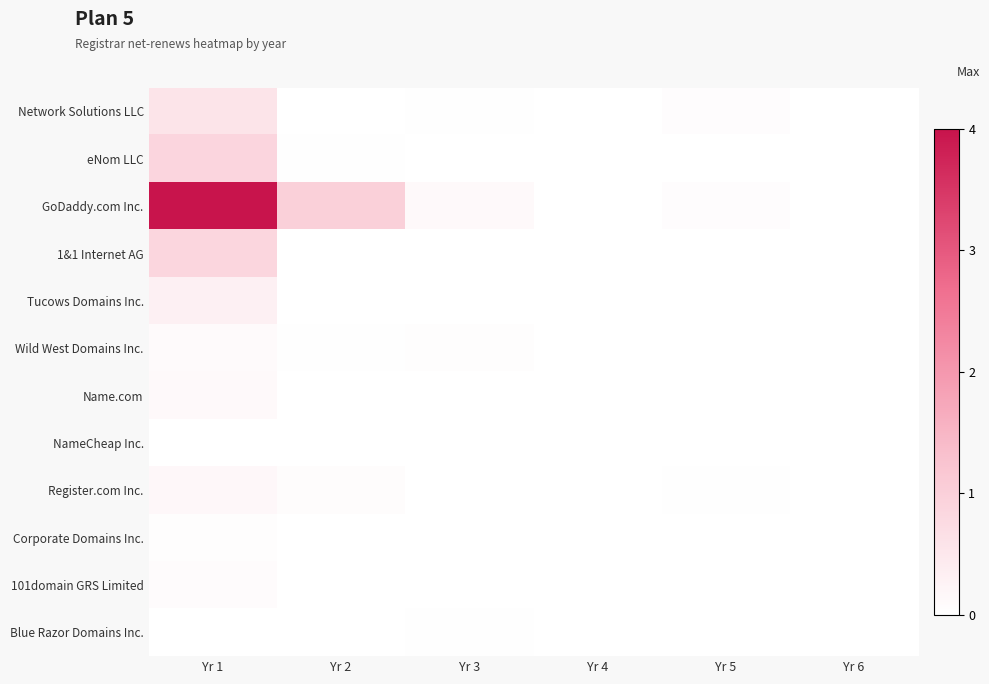

Which series has the largest total across all categories?

GoDaddy.com Inc.